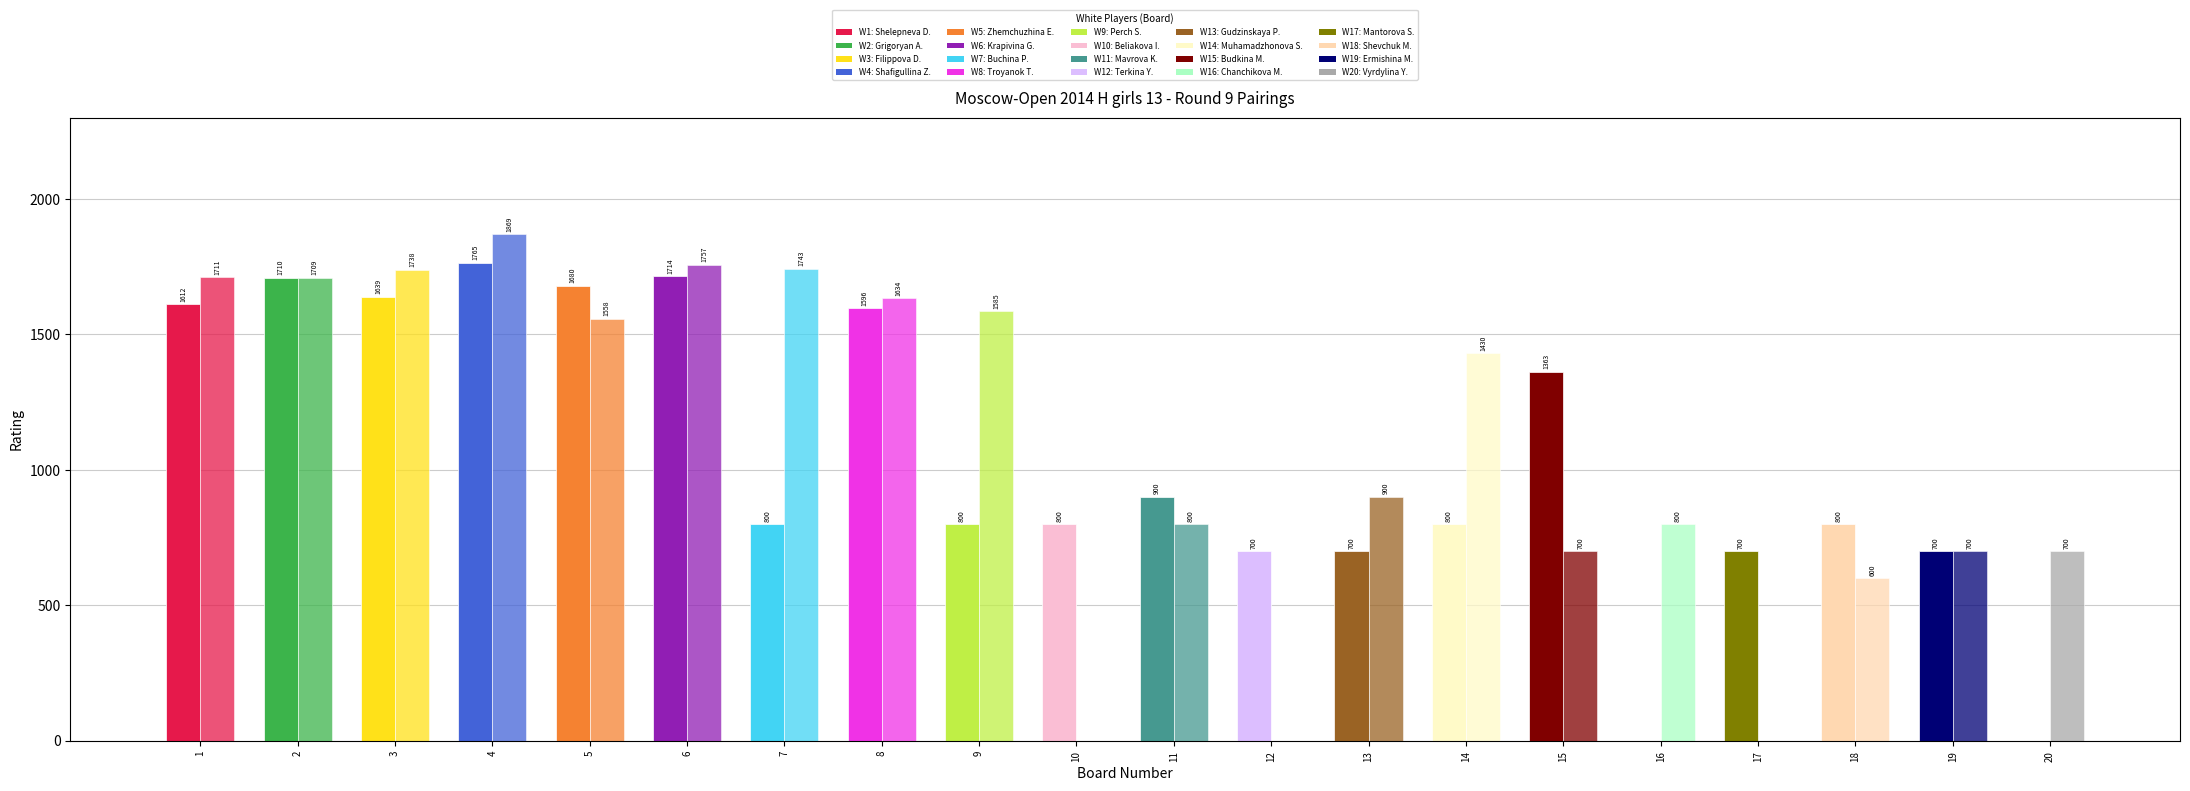

Count the number of categories in the chart.

20